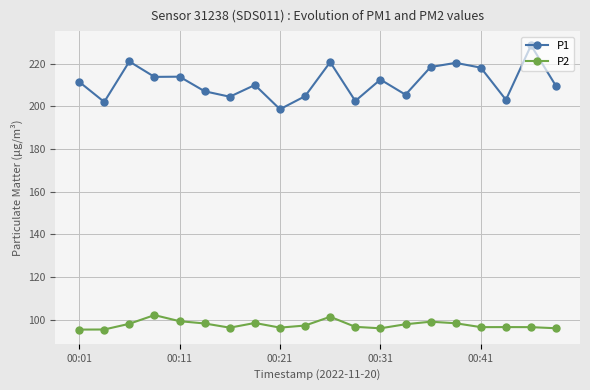

Rank the series by their average value, from lowest to highest.

P2, P1